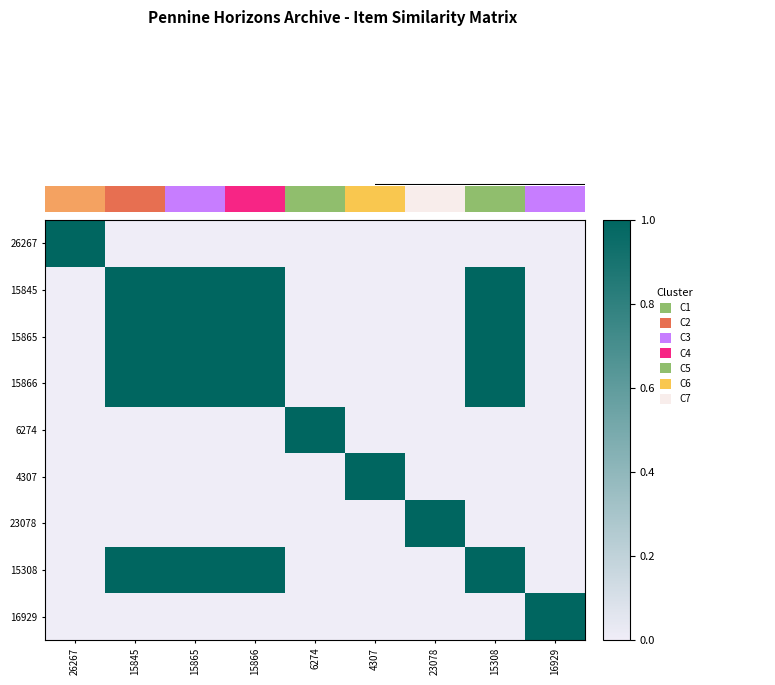

At 23078, list the series in order from largest to smallest.

23078, 26267, 15845, 15865, 15866, 6274, 4307, 15308, 16929